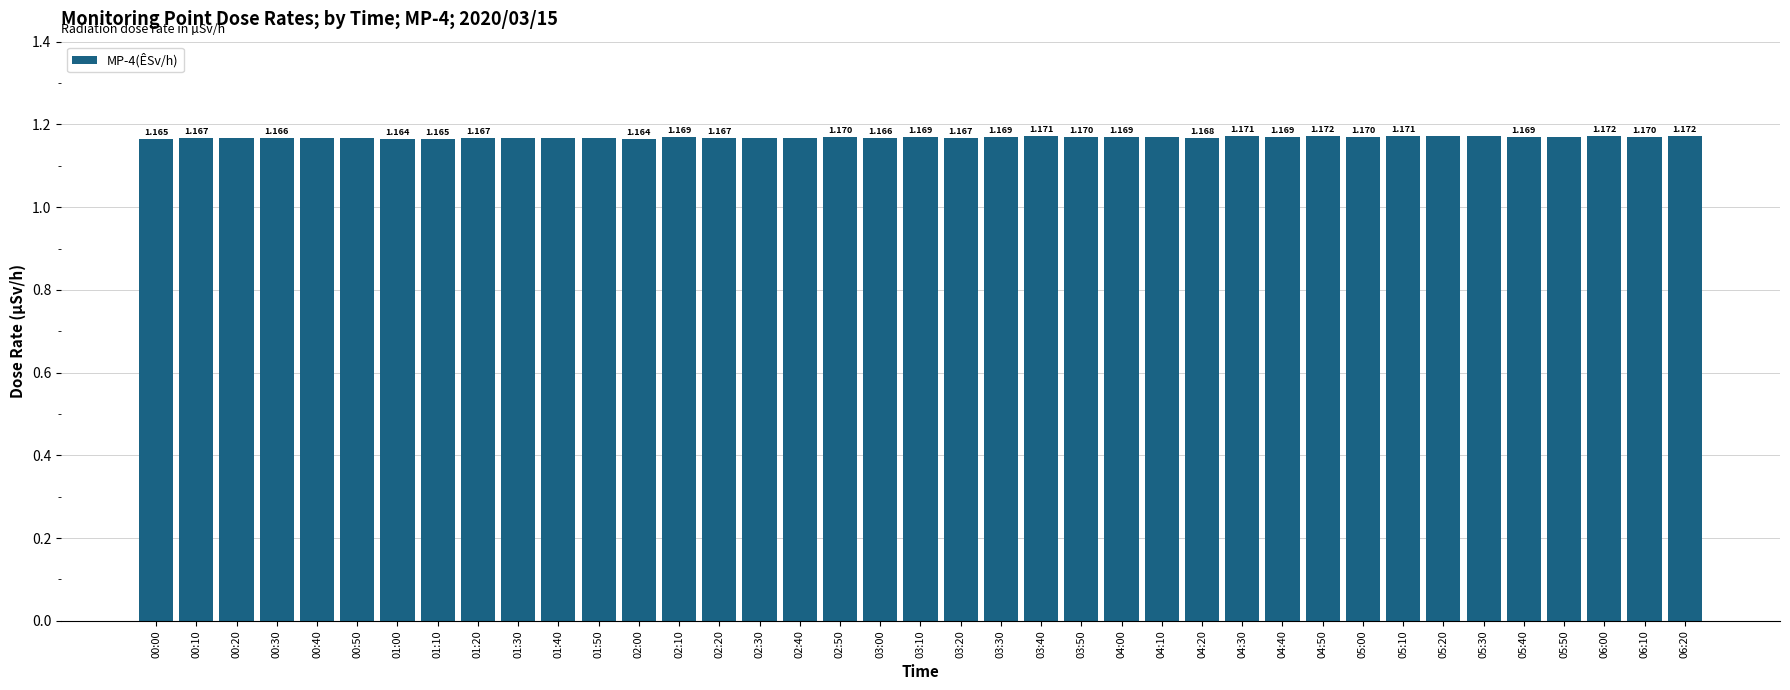

True or false: the data shows 1.6 at 00:30.

False